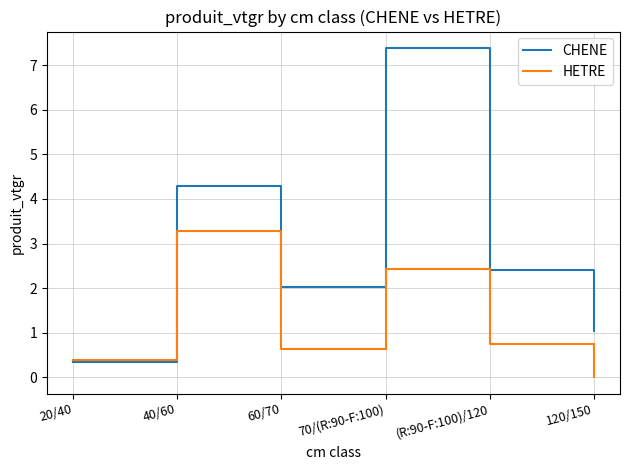

What is the average value of the CHENE series?

2.9